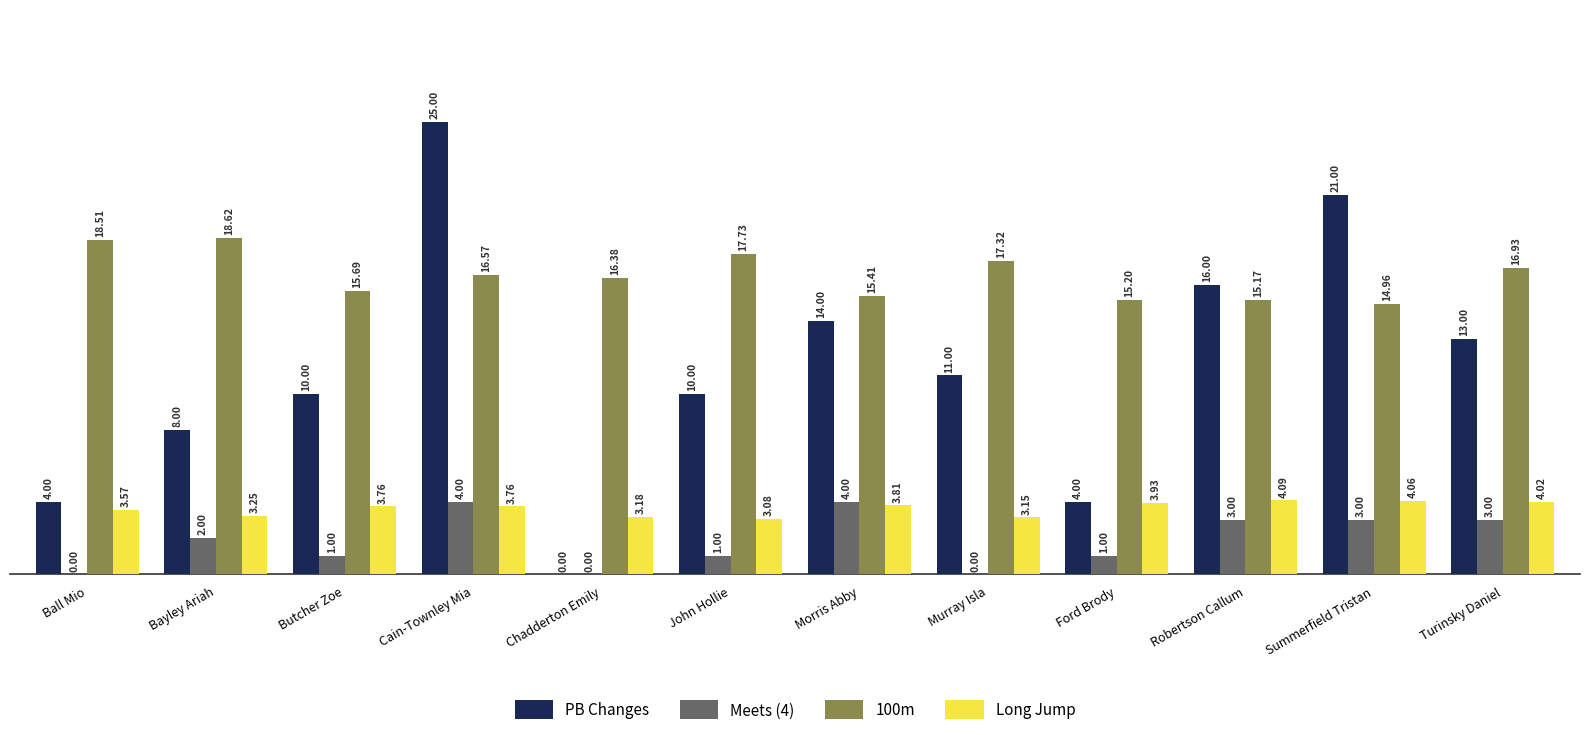

Does the chart contain stacked bars?

No